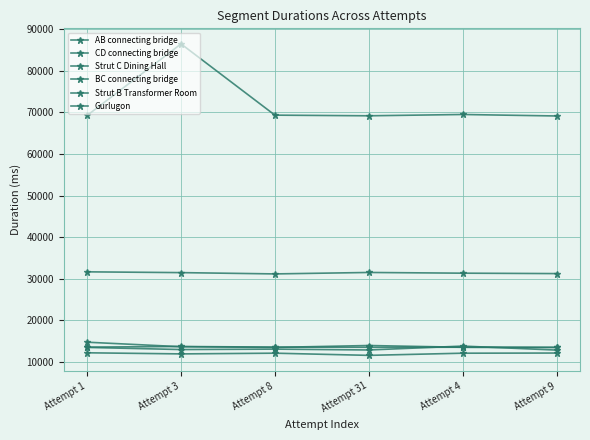

Count the number of data series in this chart.

6